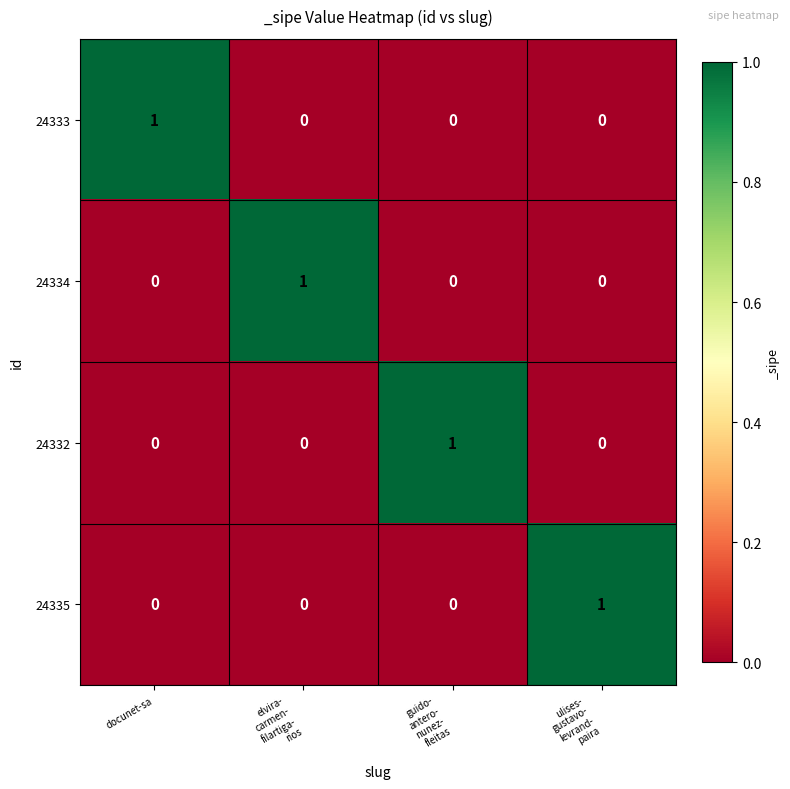

What is the difference between the highest and lowest values at guido-
antero-
nunez-
fleitas?

1